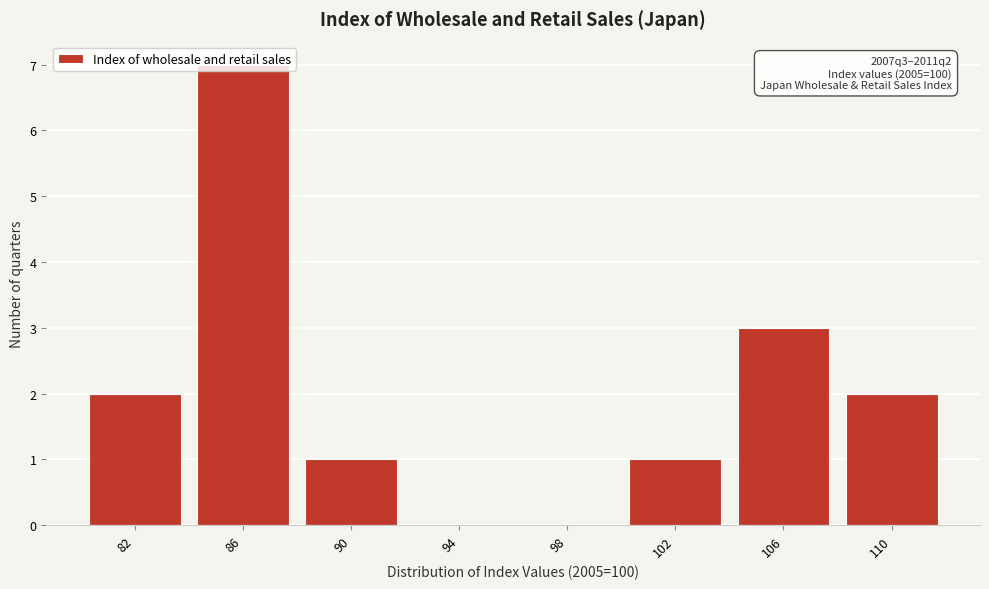

Which has a higher value, 82 or 90?

82